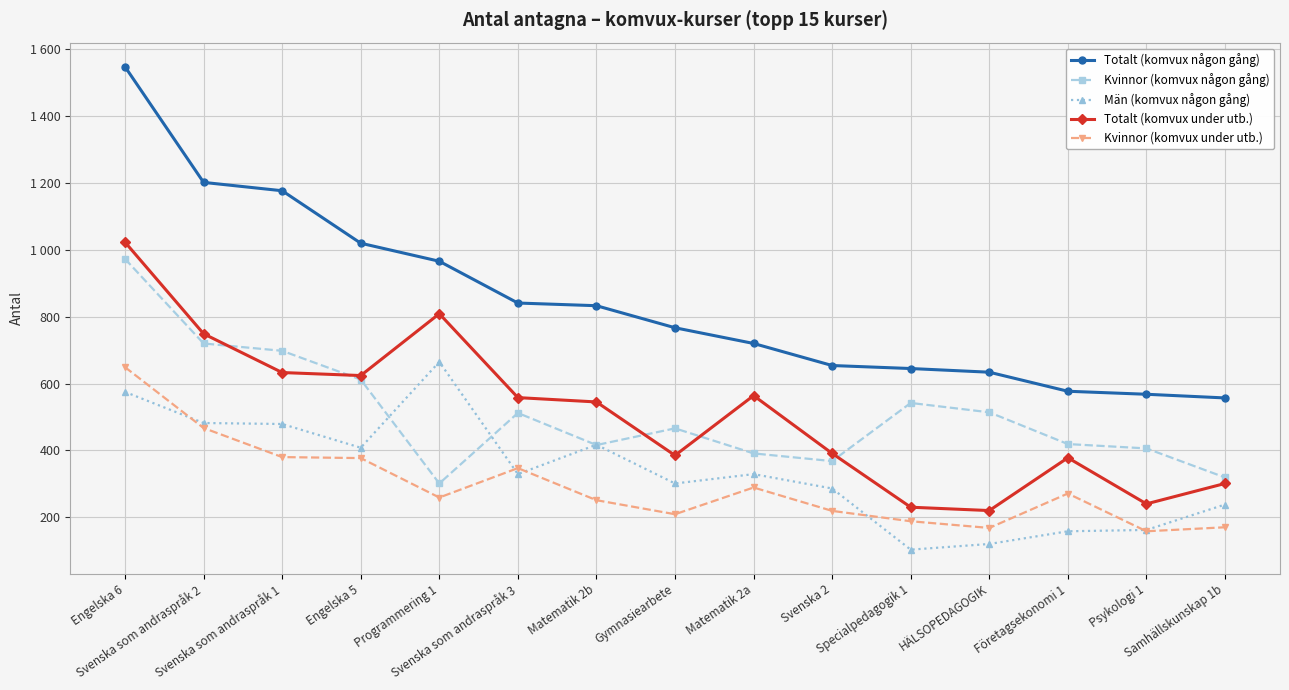

Does the chart display data point markers on the line(s)?

Yes